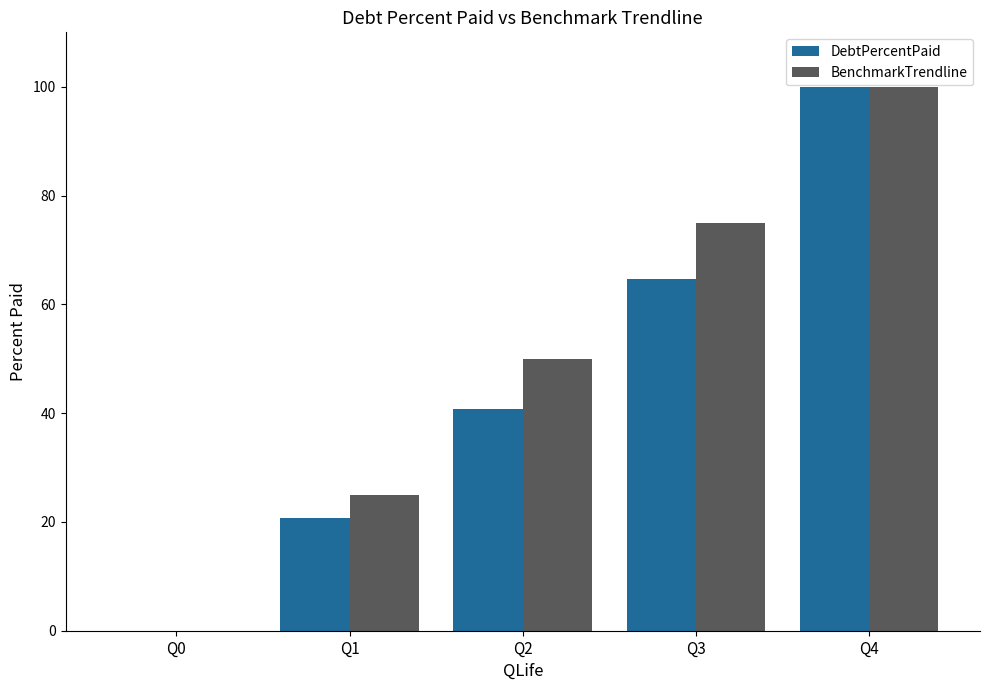

Which series changed the most between Q0 and Q1?

BenchmarkTrendline